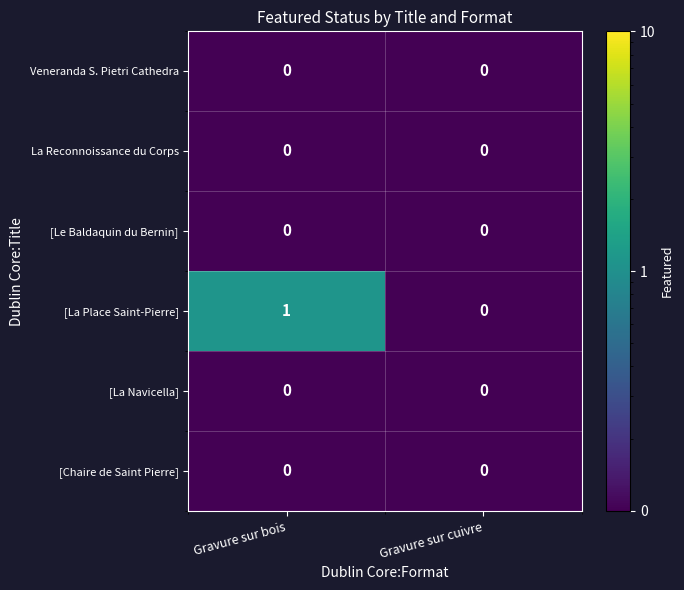

The value of [La Navicella] at Gravure sur bois is 0. True or false?

True